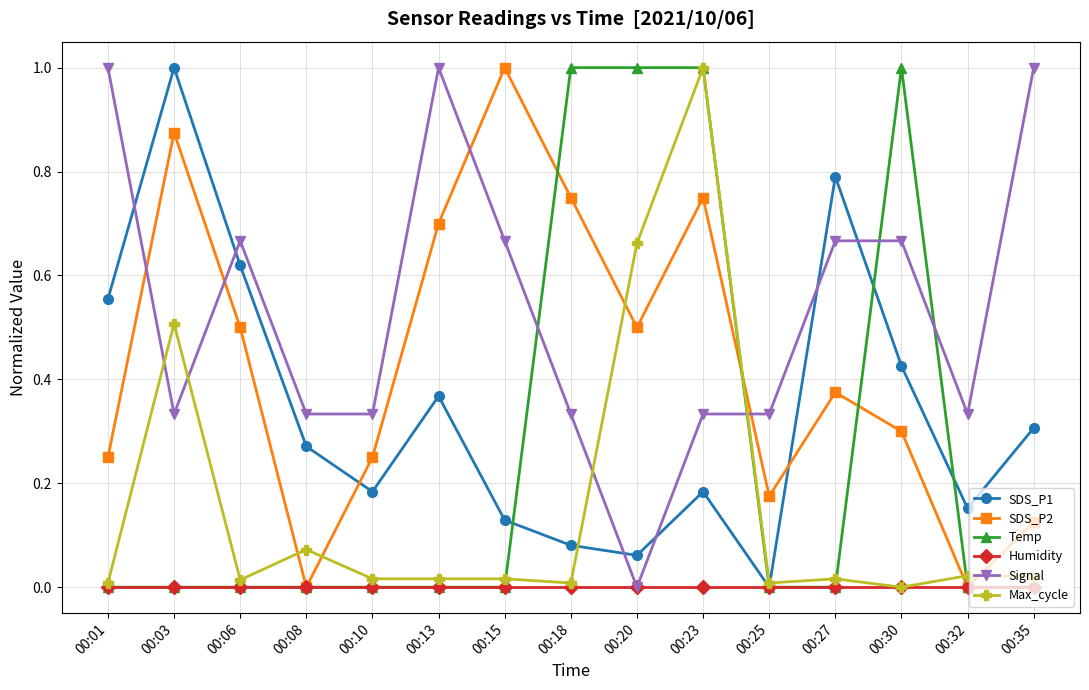

What is the difference between the highest and lowest values at 00:18?

1.0